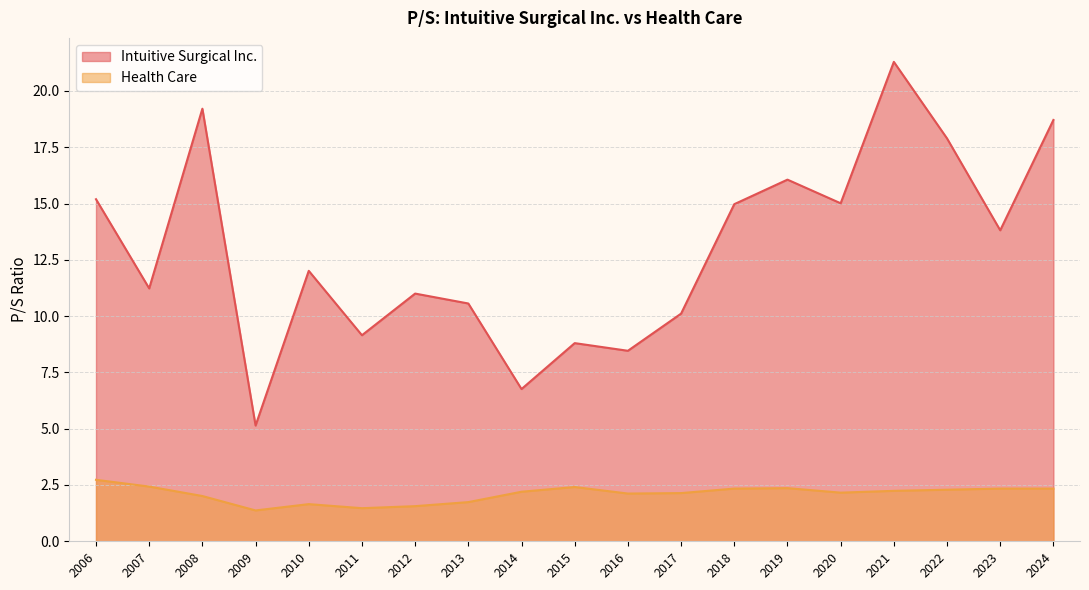

List the series in order of their peak value, lowest first.

Health Care, Intuitive Surgical Inc.